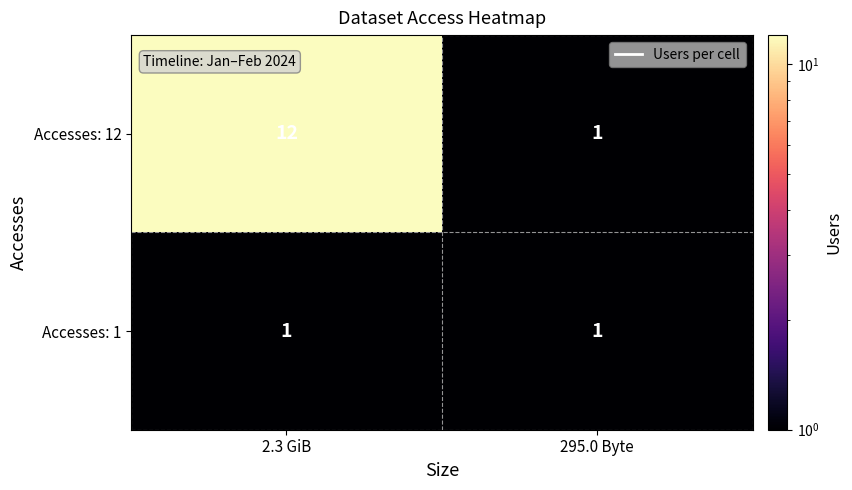

List the series in order of their peak value, highest first.

Accesses: 12, Accesses: 1